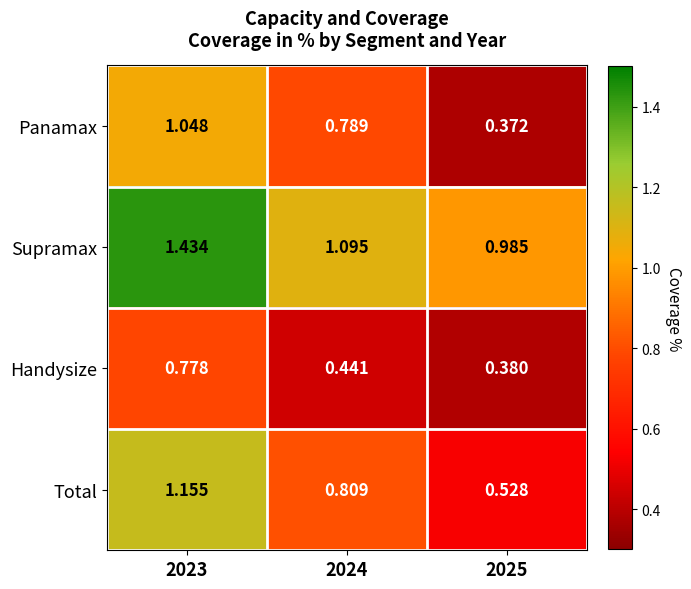

Which series has the largest total across all categories?

Supramax